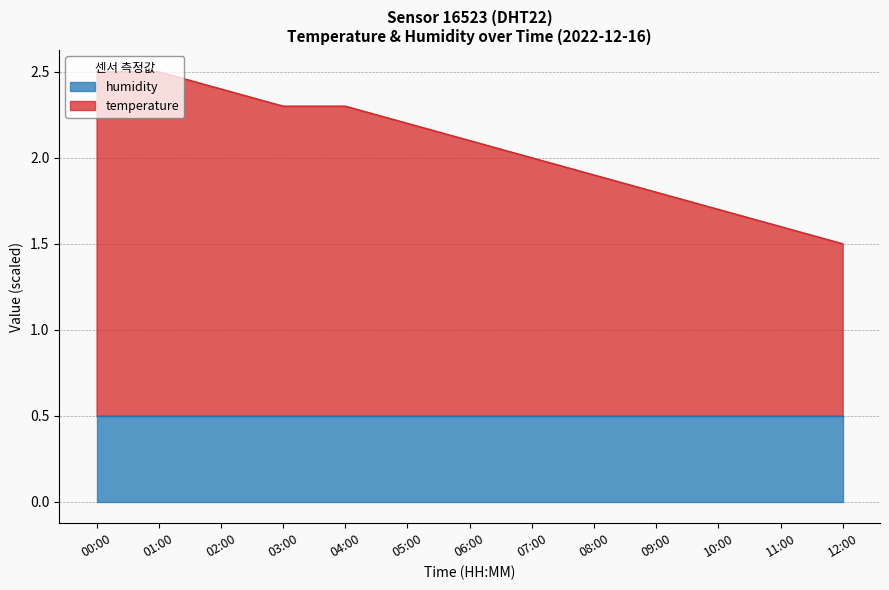

What is the difference between the values at 00:00 and 09:00?

0.7